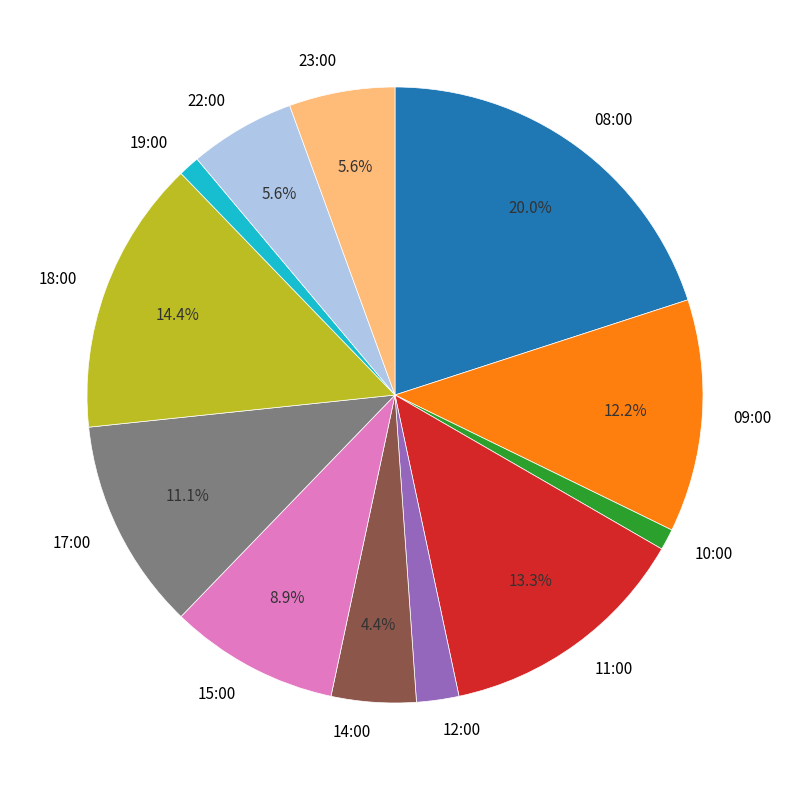

Is there a majority slice in this chart?

No